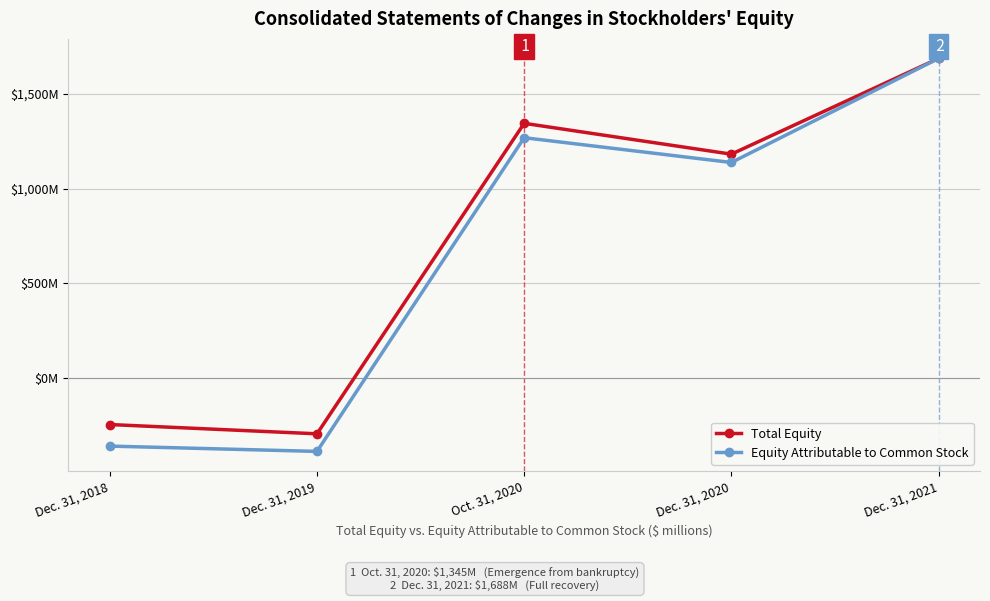

At which label is Total Equity closest to 696?

Dec. 31, 2020